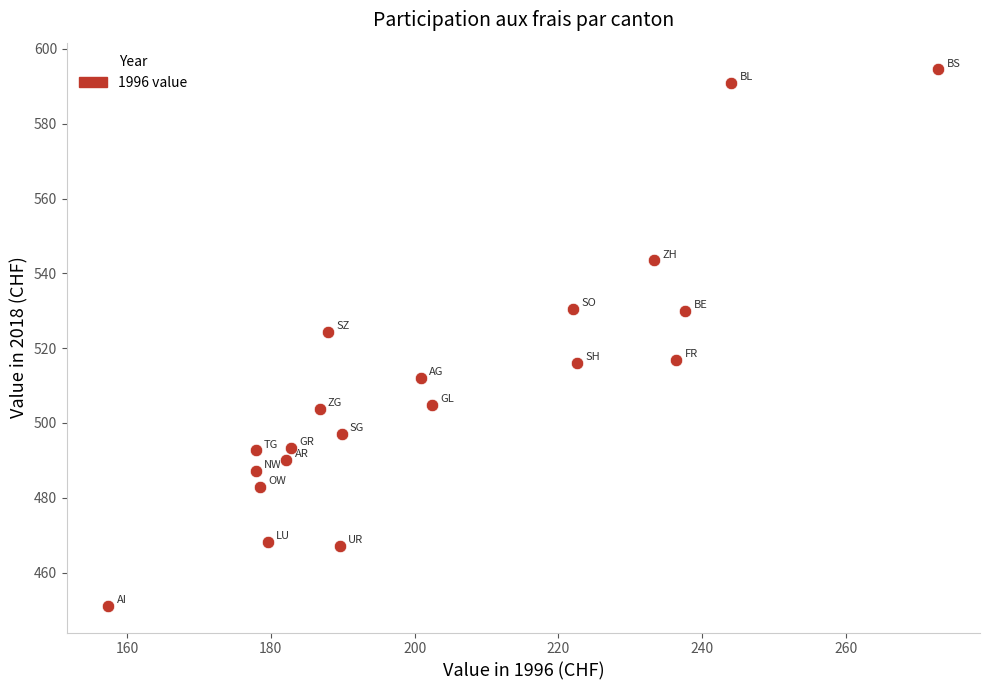

What is the range of X values (max minus min)?

115.5